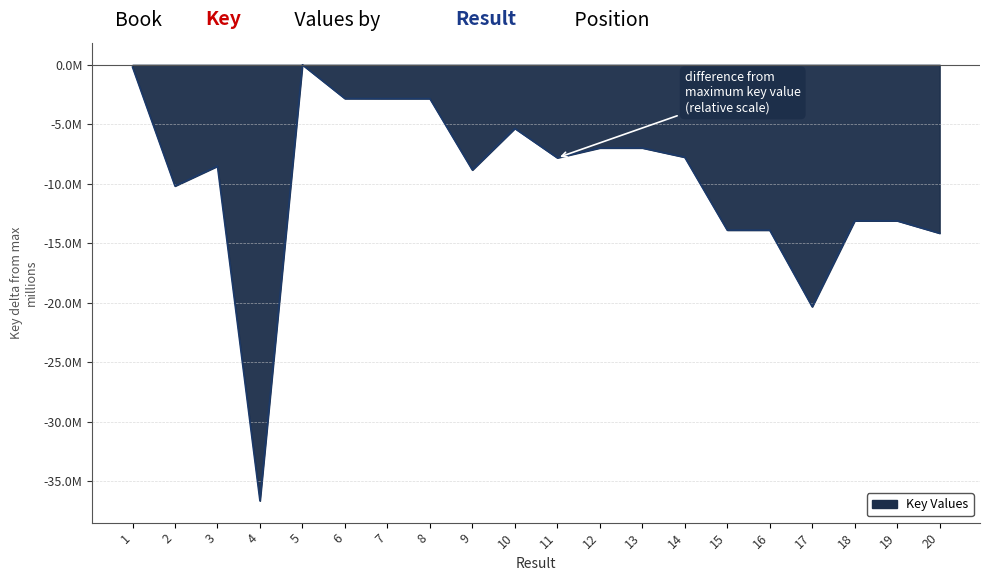

What is the change in value from 5 to 7?

-2840111